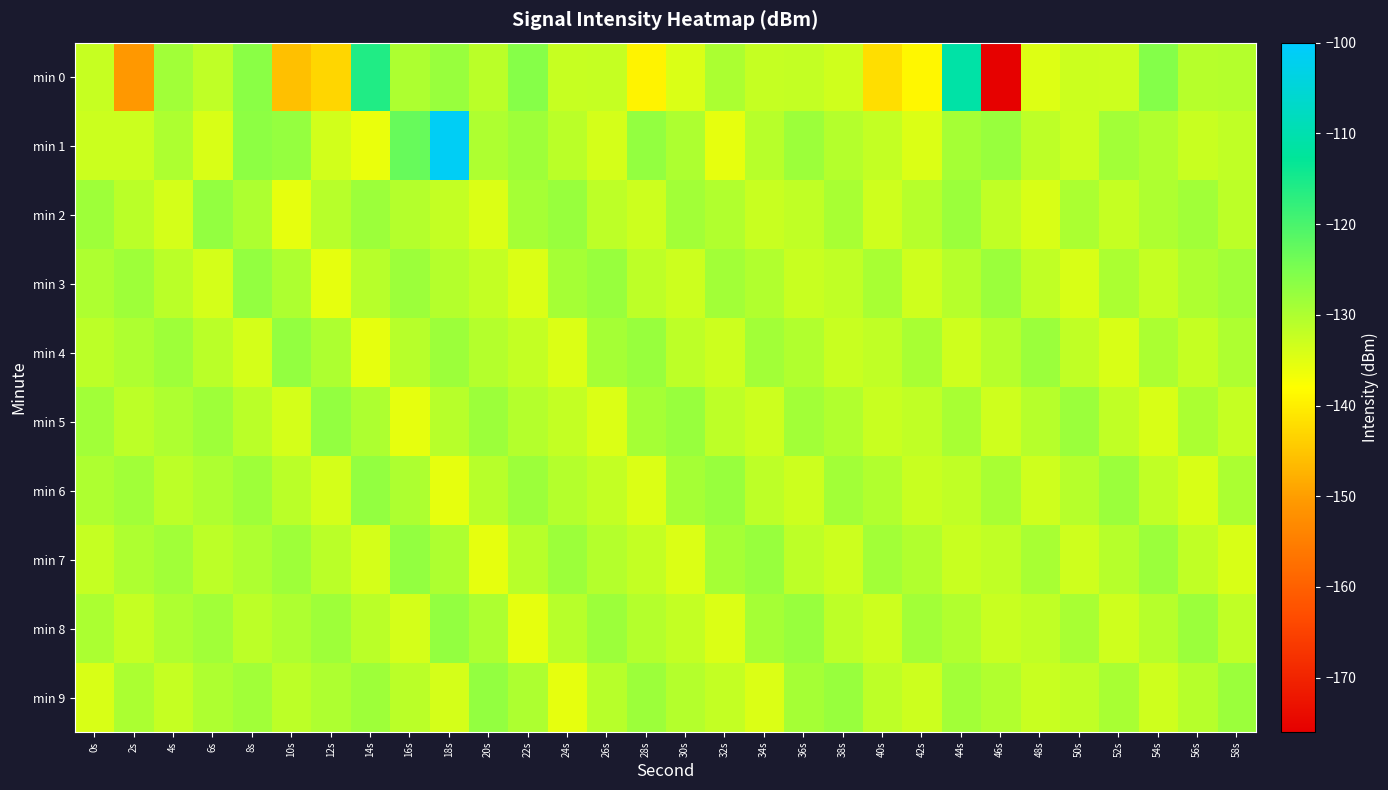

Which series has the largest total across all categories?

min 1